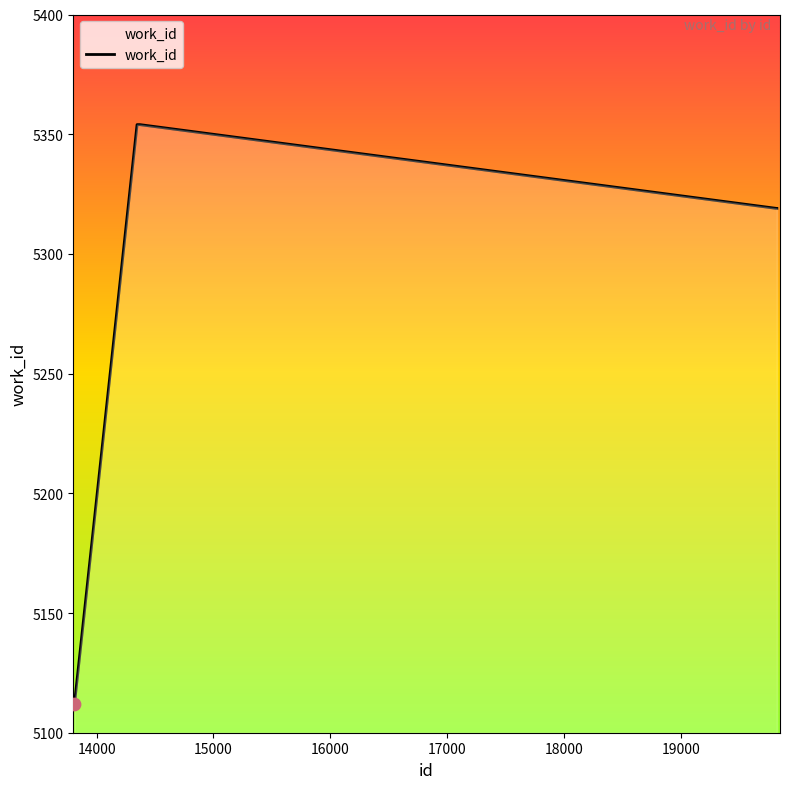

What is the sum of all values?

37166